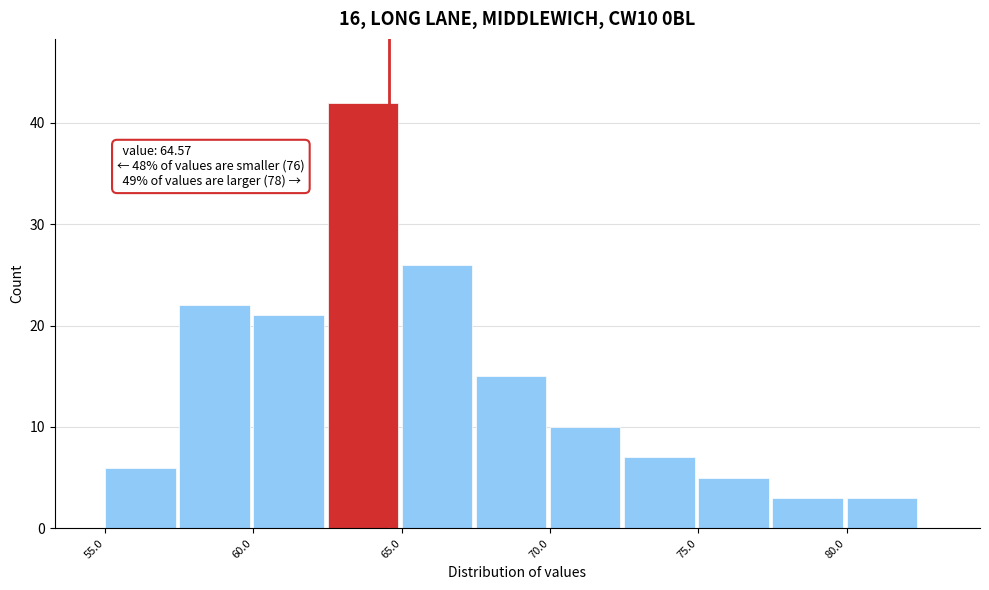

Over which range of the x-axis is the bar tallest?

62.5 to 65.0